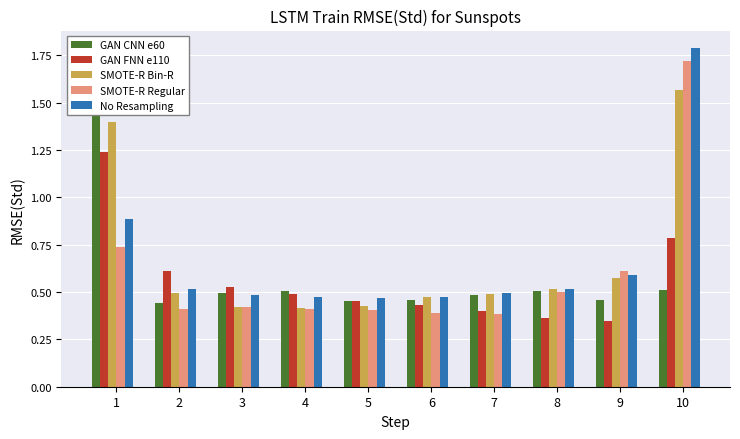

How many bars are there in each group?

5